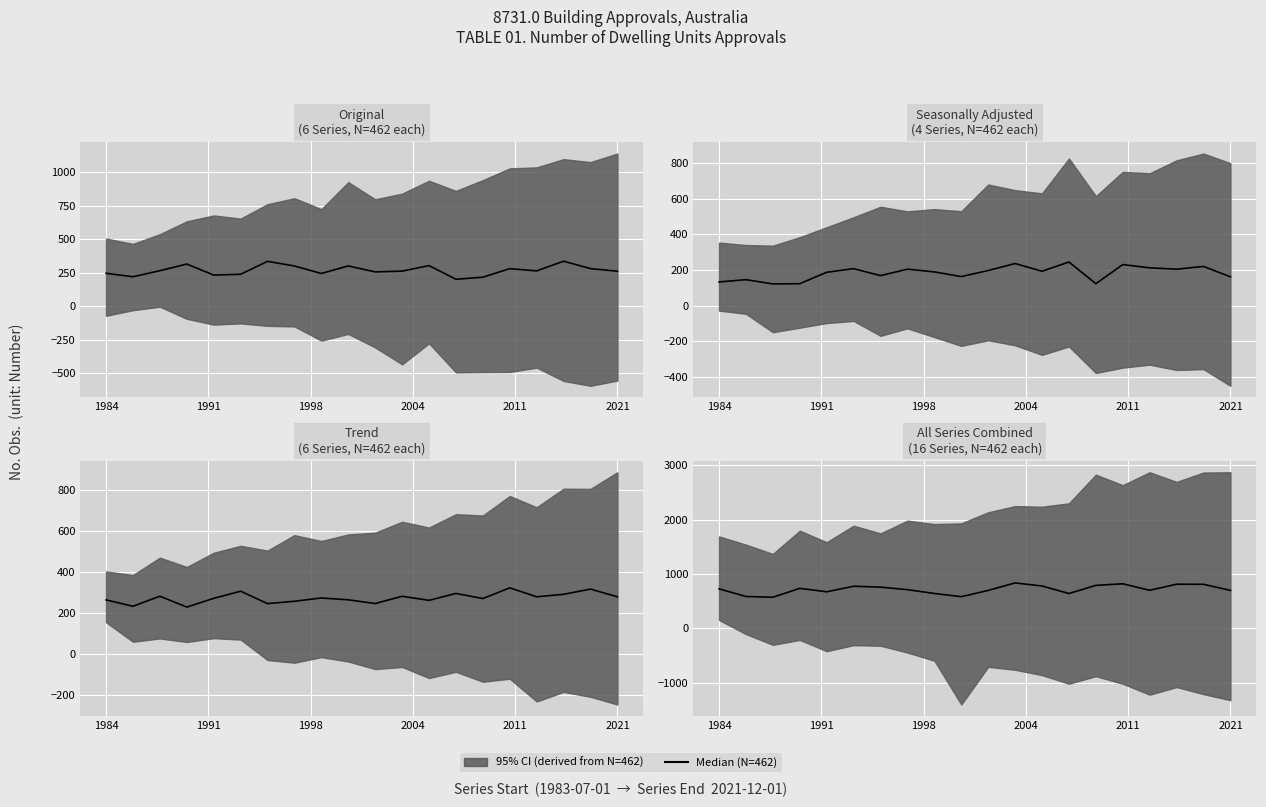

Is it true that the value at 2021 is 1048.0?

False